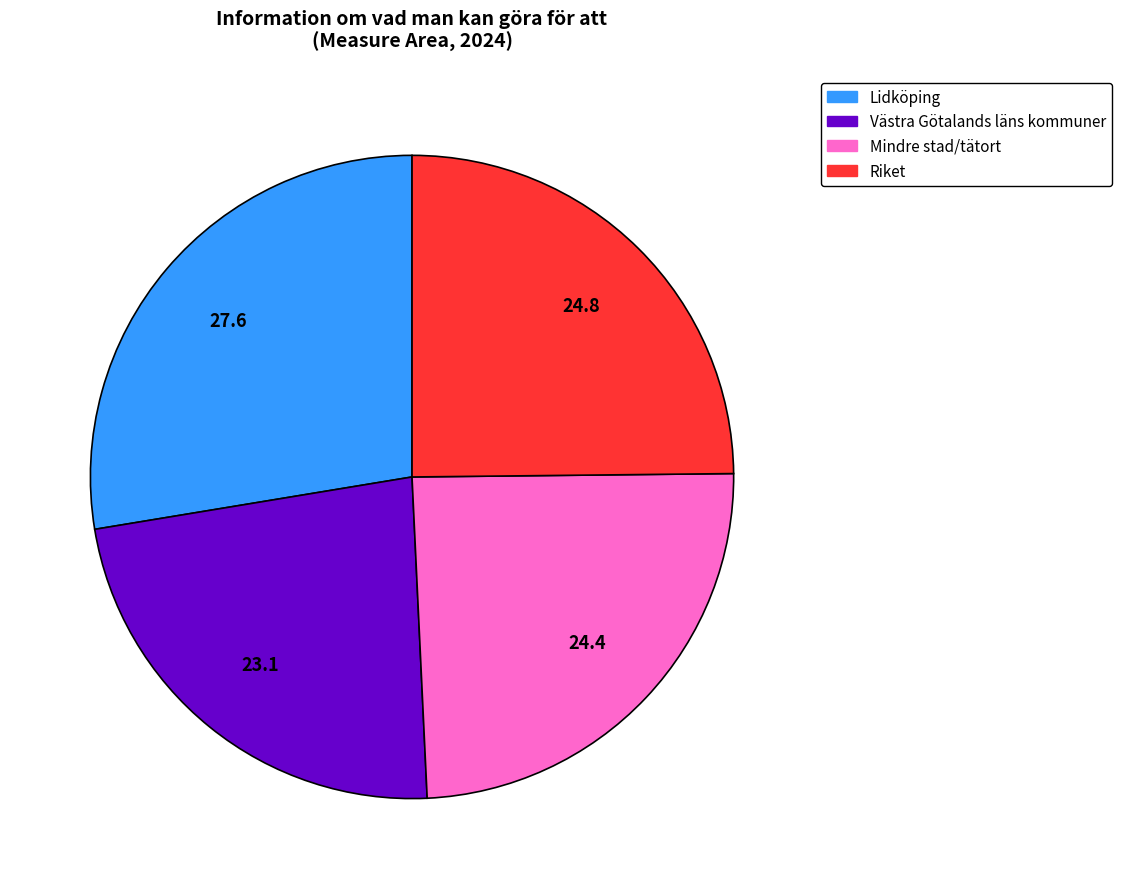

Which category has the smallest portion of the pie?

Västra Götalands läns kommuner